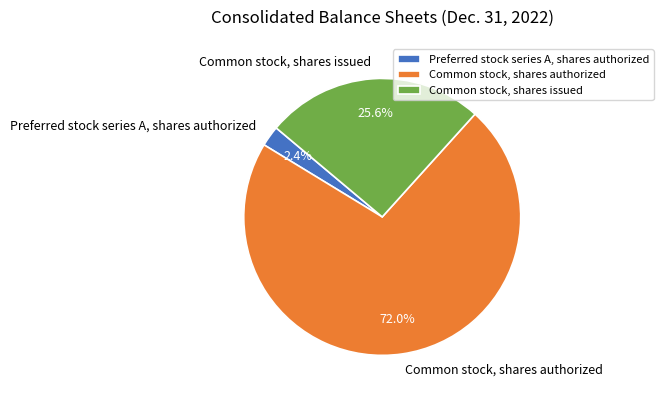

Which slice is the largest?

Common stock, shares authorized